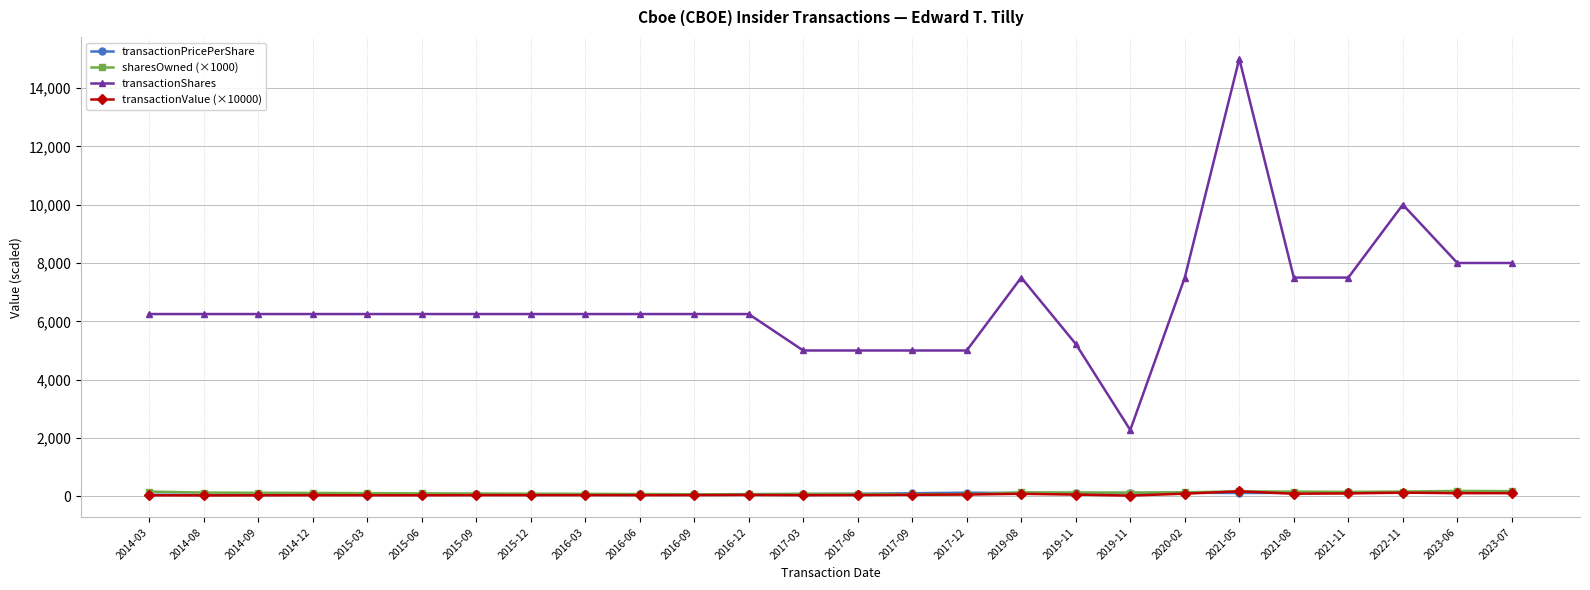

How many categories are shown in the chart?

26